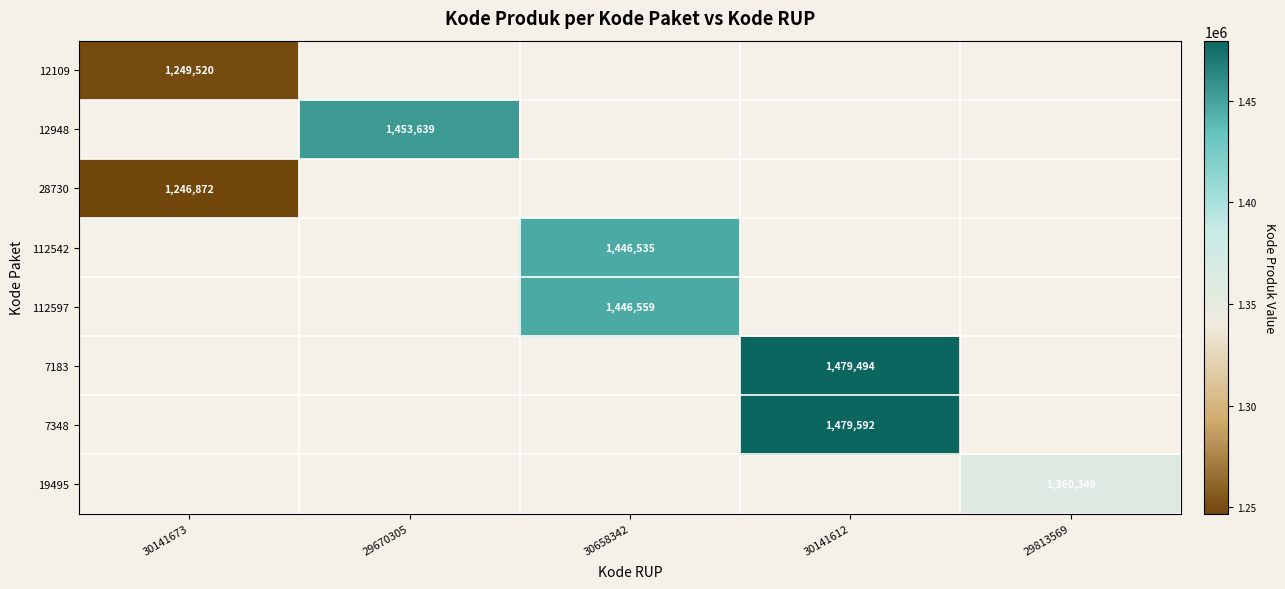

Is it true that 112597 equals 744436 at 30658342?

False